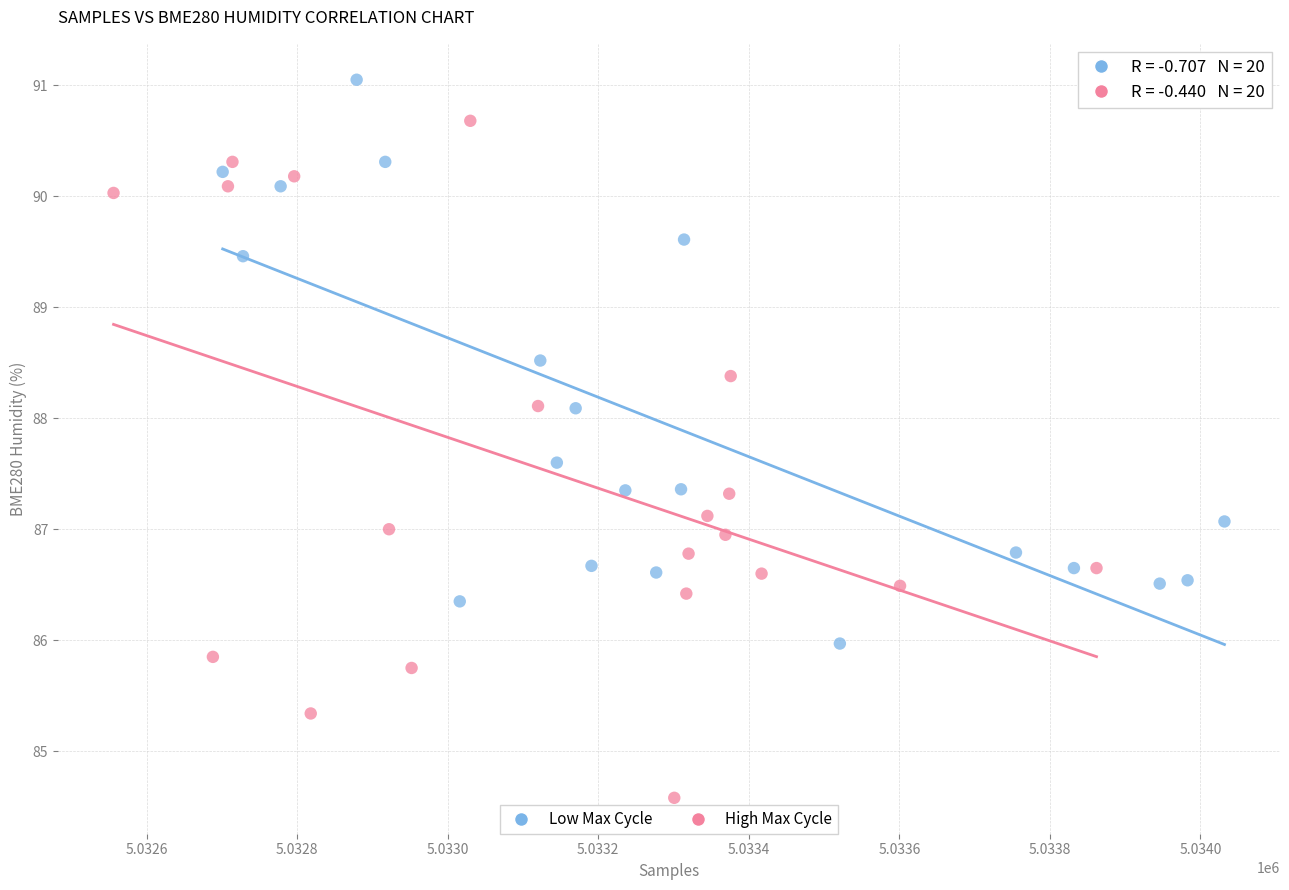

Which series has the largest Y range (max minus min)?

High Max Cycle